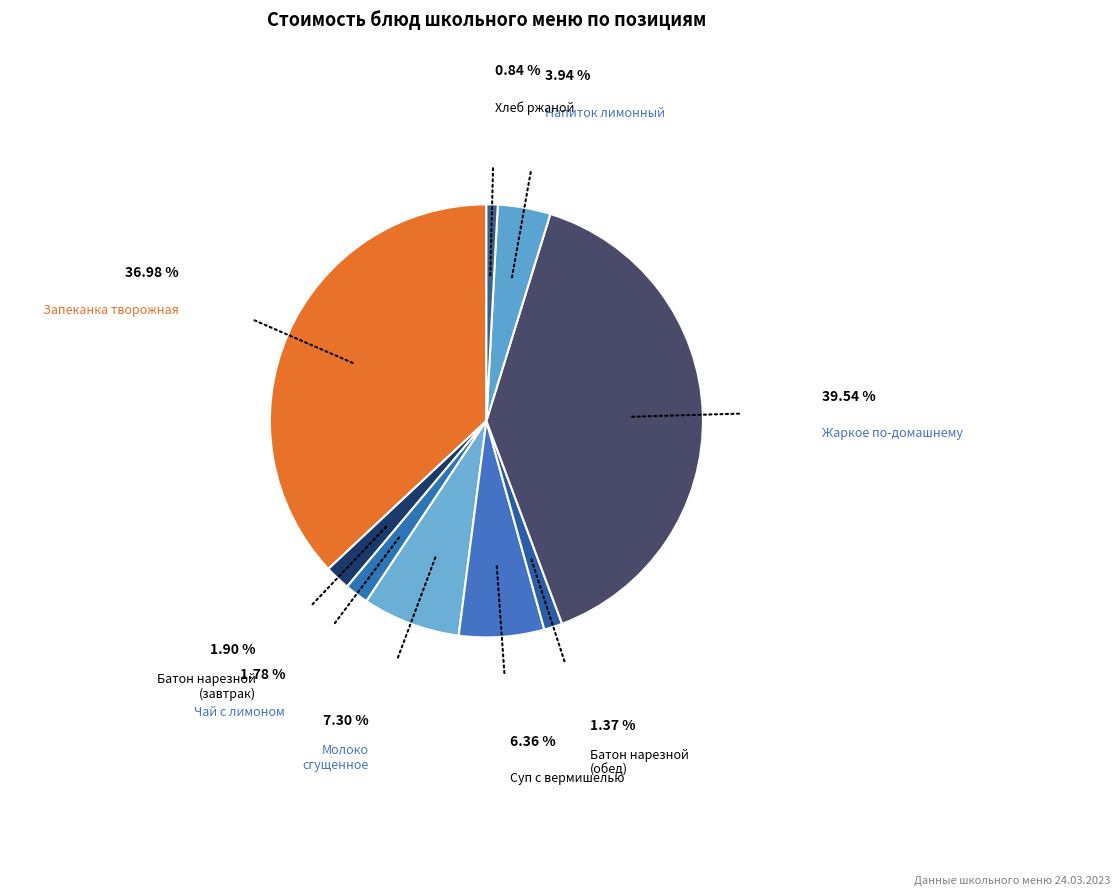

How many segments does this pie chart have?

9